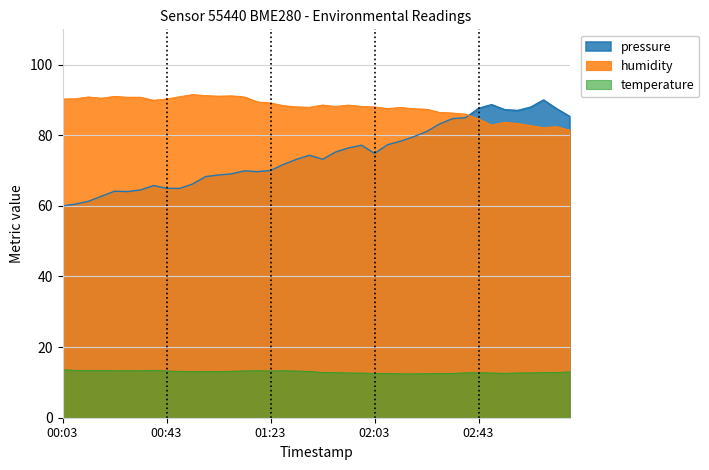

At how many categories does at least one series exceed 47?

40